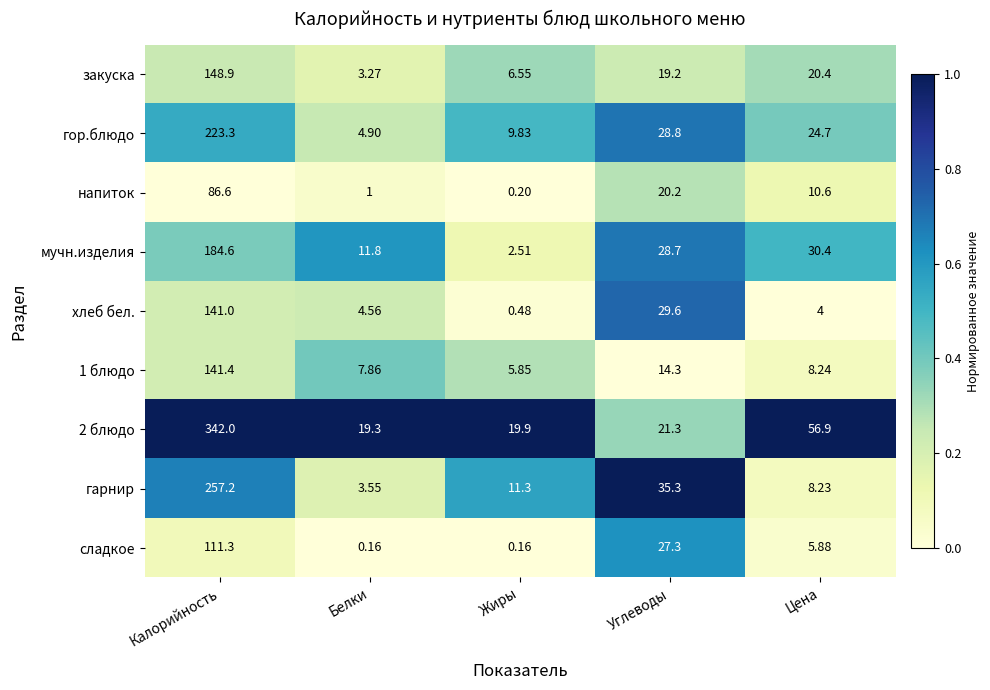

What is the total value across all series at Жиры?

56.8